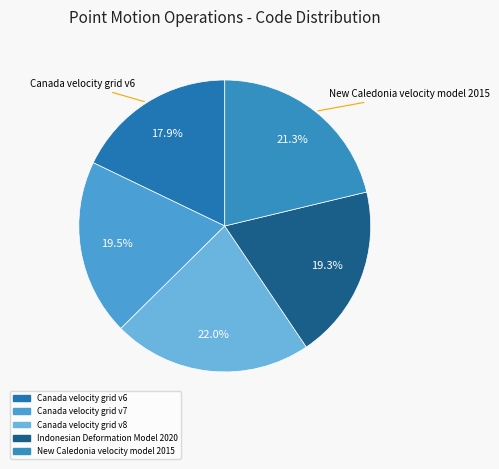

Is there any slice that represents more than half of the pie?

No